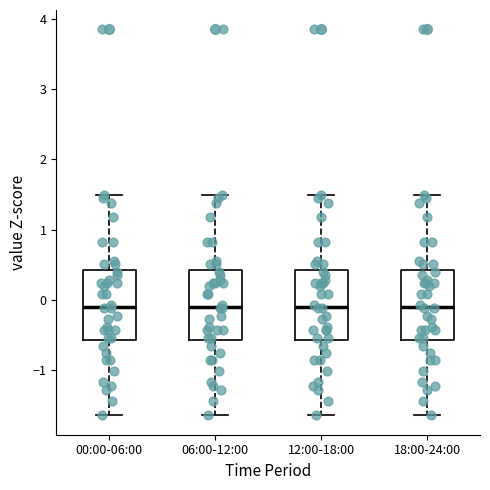

Reading left to right, read every box against the y-axis: the position of its median line, the range the box covers, and the ends of its whiskers. The values are not printed on the chart, so give them approximately, as read against the axis.

00:00-06:00: median -0.1, box -0.6 to 0.4, whiskers -1.7 to 1.5
06:00-12:00: median -0.1, box -0.6 to 0.4, whiskers -1.7 to 1.5
12:00-18:00: median -0.1, box -0.6 to 0.4, whiskers -1.7 to 1.5
18:00-24:00: median -0.1, box -0.6 to 0.4, whiskers -1.7 to 1.5